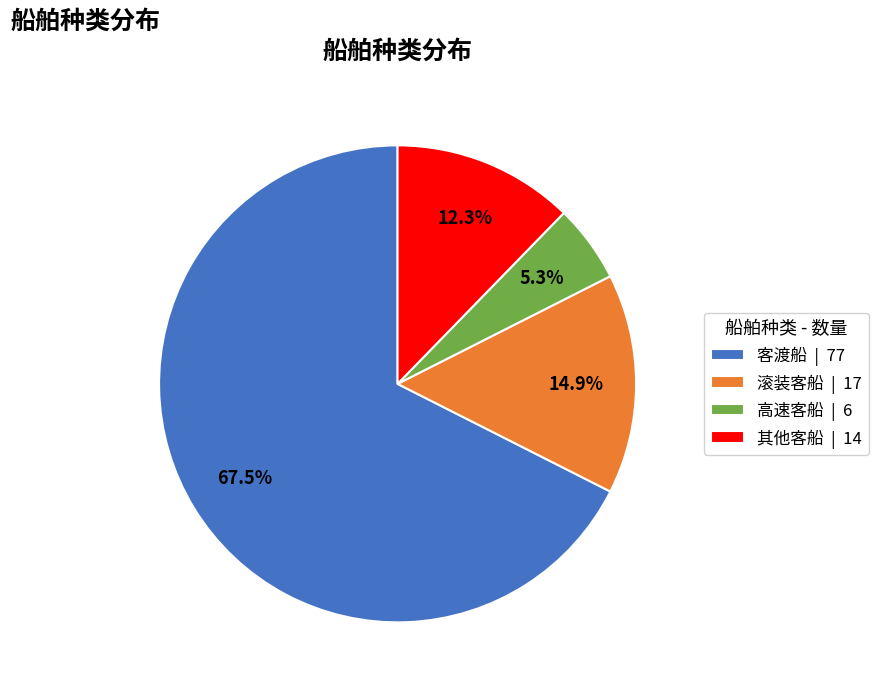

To the nearest percent, what is the average slice percentage?

25%